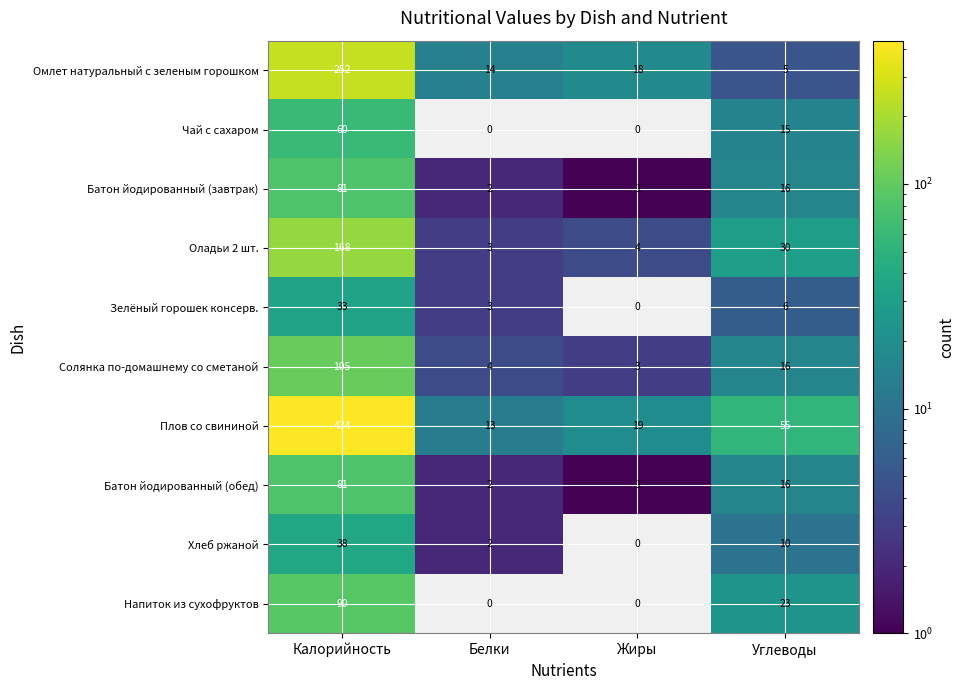

At which label does Оладьи 2 шт. reach its minimum?

Белки